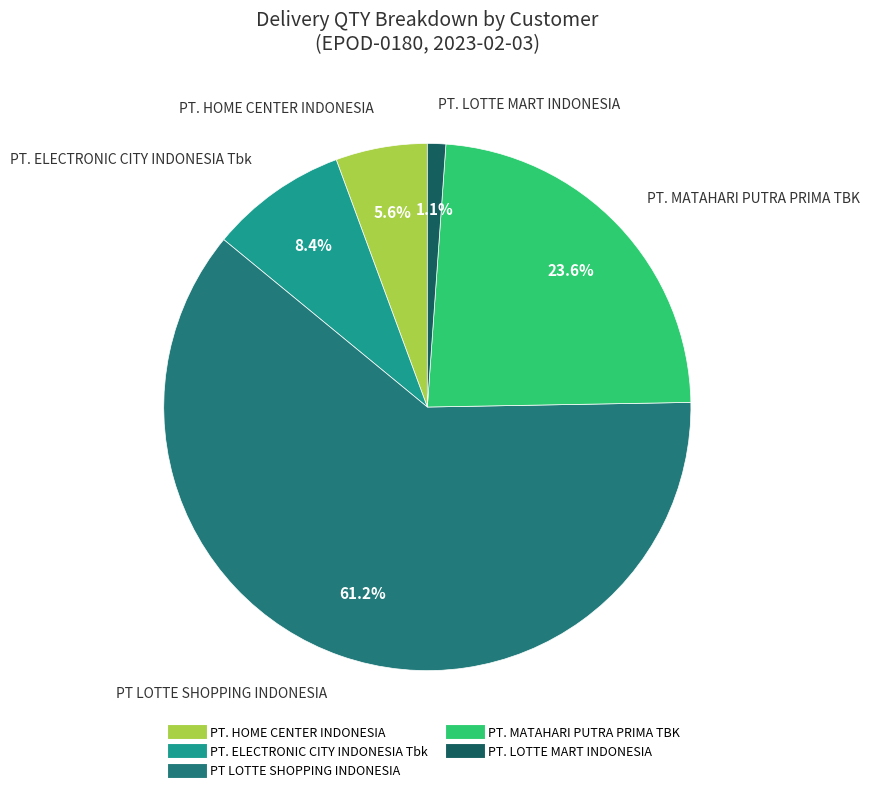

Combined, what portion of the pie is PT LOTTE SHOPPING INDONESIA and PT. LOTTE MART INDONESIA?

62.4%